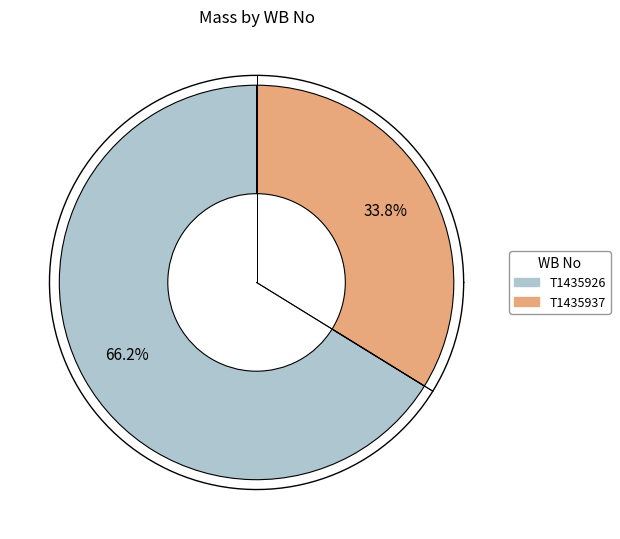

Do T1435926 and T1435937 together represent more than half of the pie?

Yes